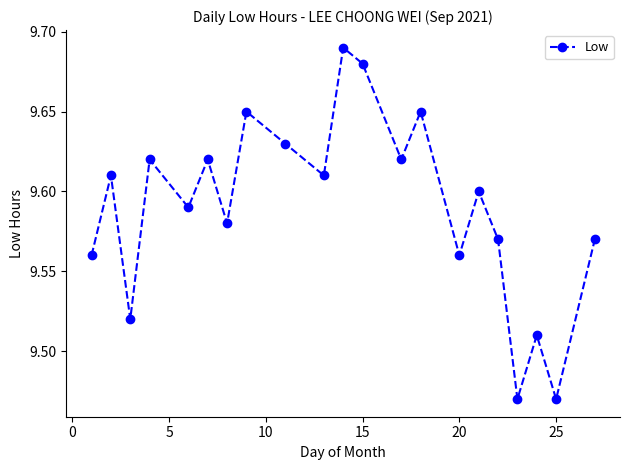

Count the values in the range 9 to 10.

21